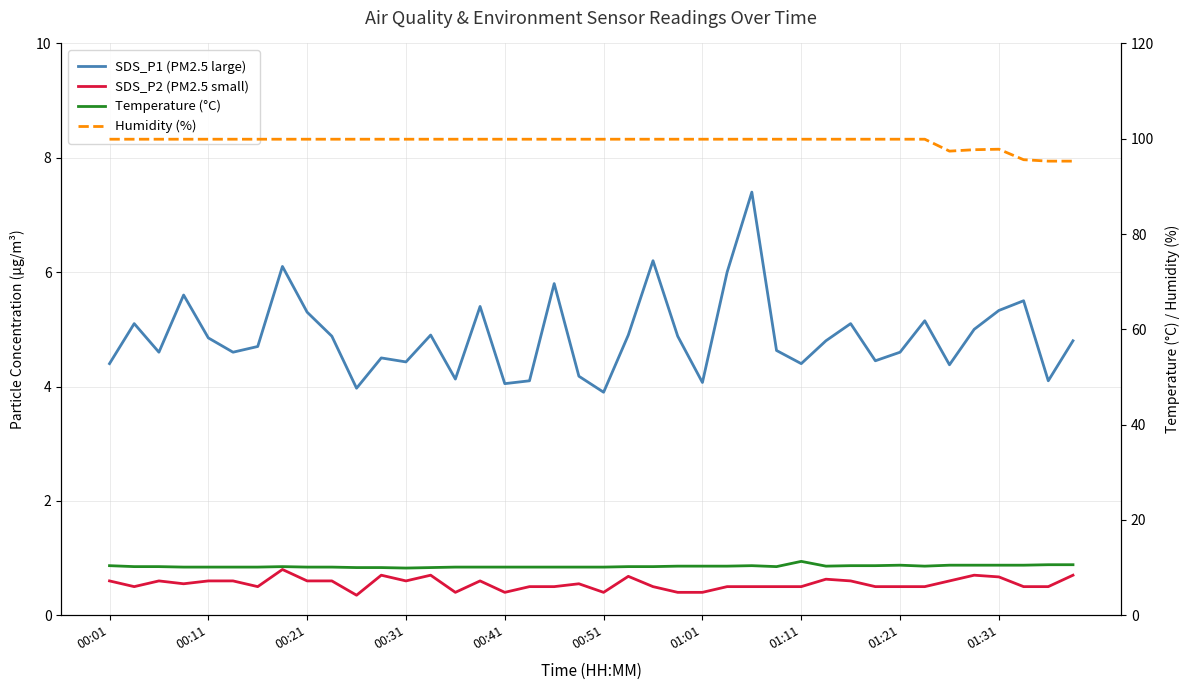

How many interior local valleys does the Humidity (%) series have?

1